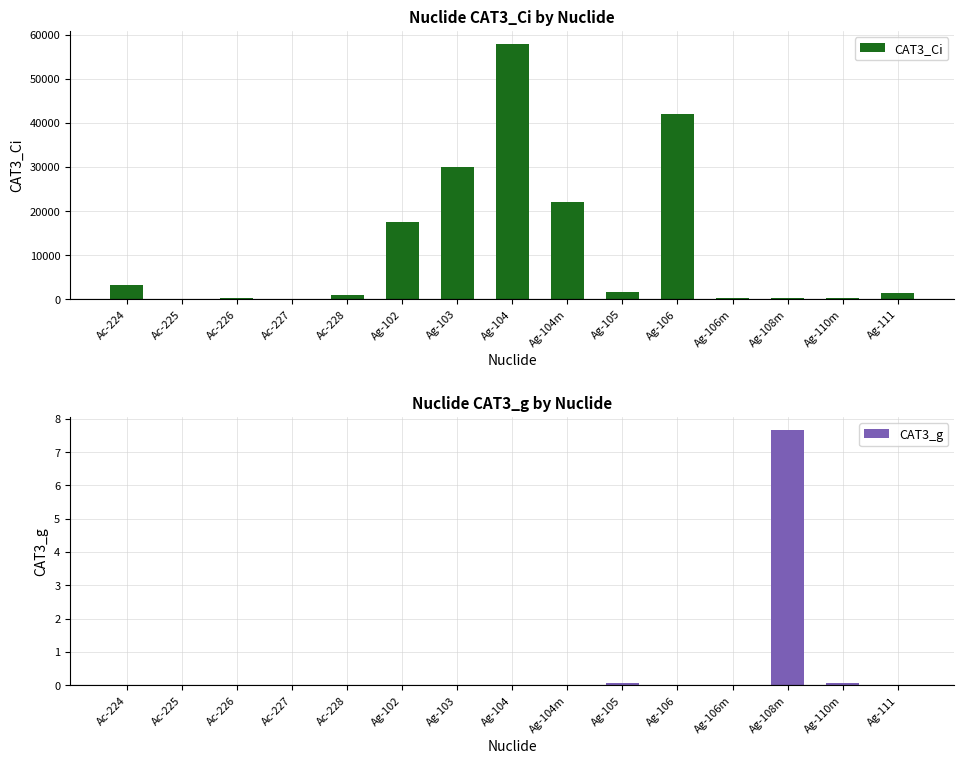

Reading left to right, extract all data points from this chart.

CAT3_Ci: 3200.0	32.0	320.0	0.0	940.0	17600.0	30000.0	58000.0	22000.0	1640.0	42000.0	280.0	200.0	260.0	1440.0
CAT3_g: 0.0	0.0	0.0	0.0	0.0	0.0	0.0	0.0	0.0	0.1	0.0	0.0	7.7	0.1	0.0